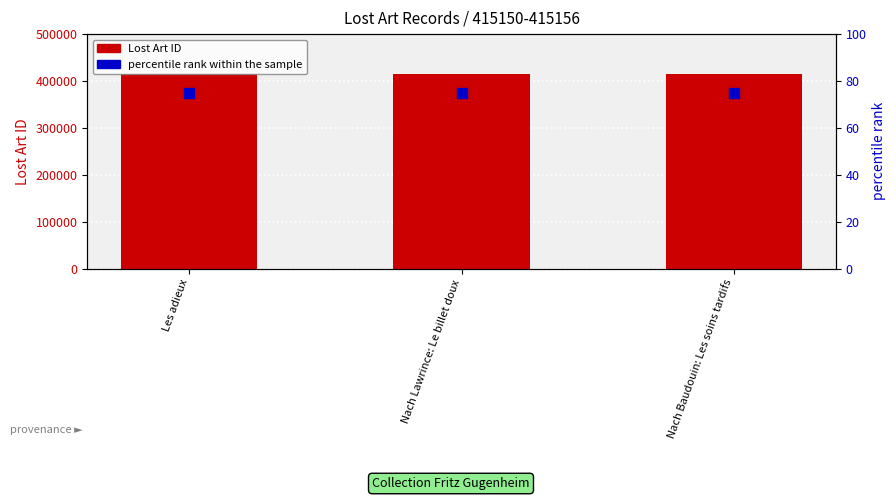

What are all the series names shown in the legend?

Lost Art ID, percentile rank within the sample